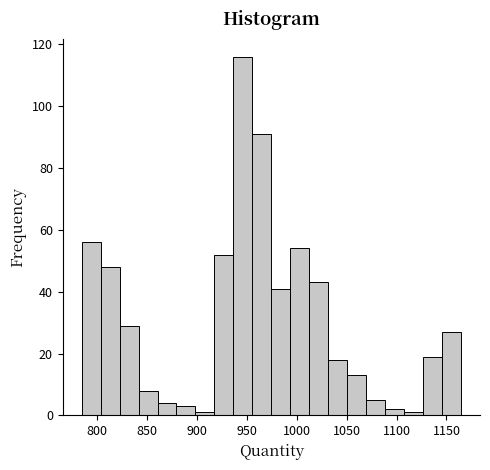

Read against the x-axis, roughly where is the centre of the tallest bar?

945